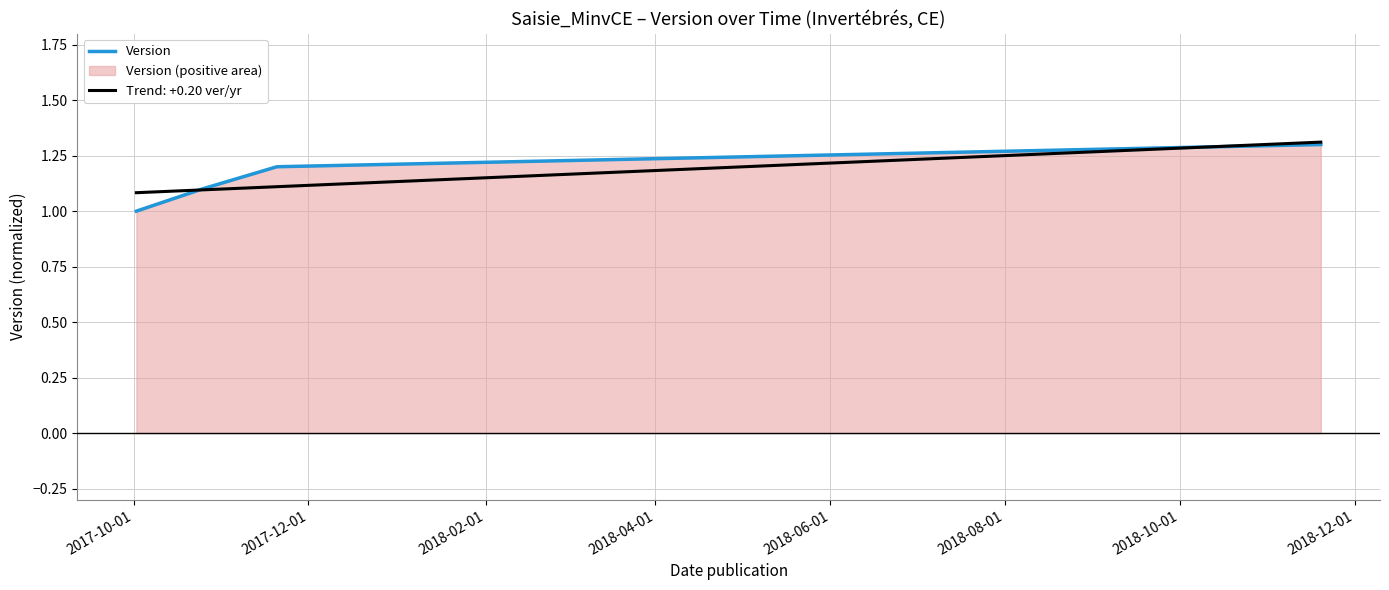

What is the minimum value for Version?

1.0